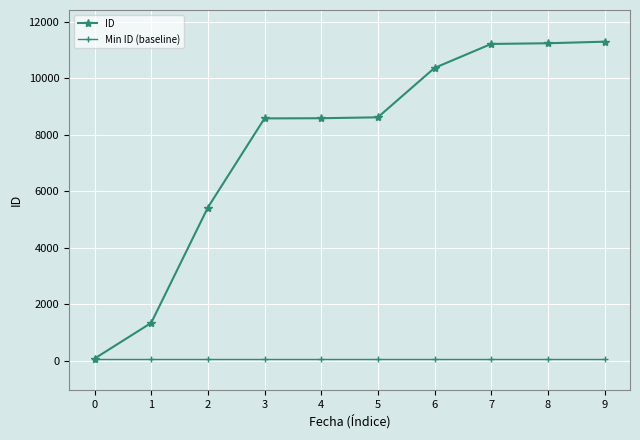

Does the chart have visible grid lines?

Yes